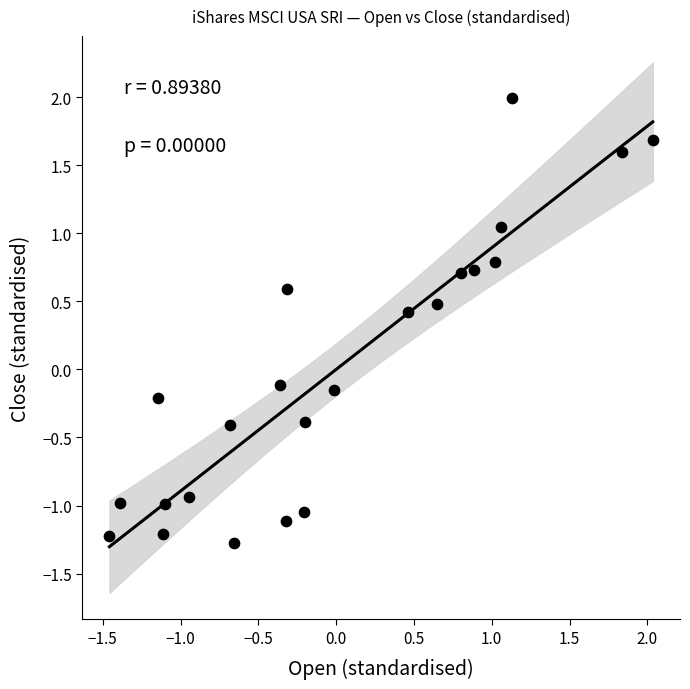

What is the range of Y values (max minus min)?

3.3